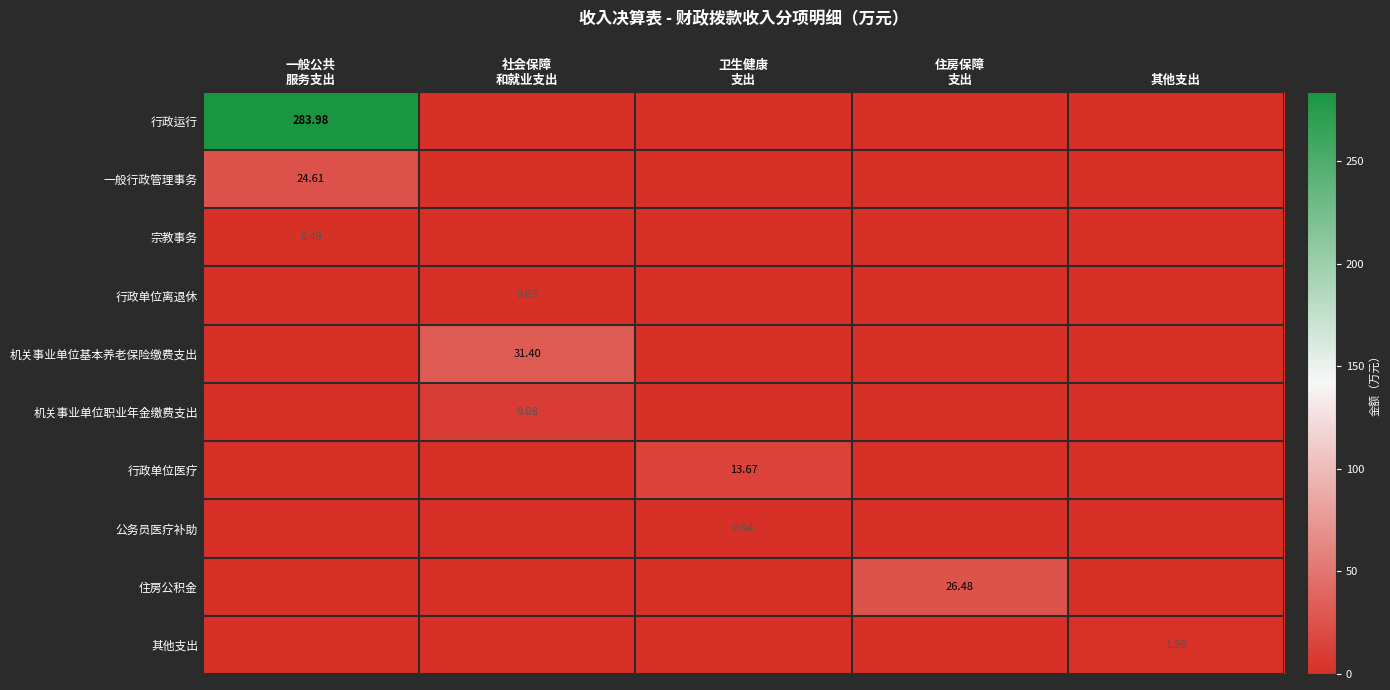

What is the sum of all 住房公积金 values?

26.5